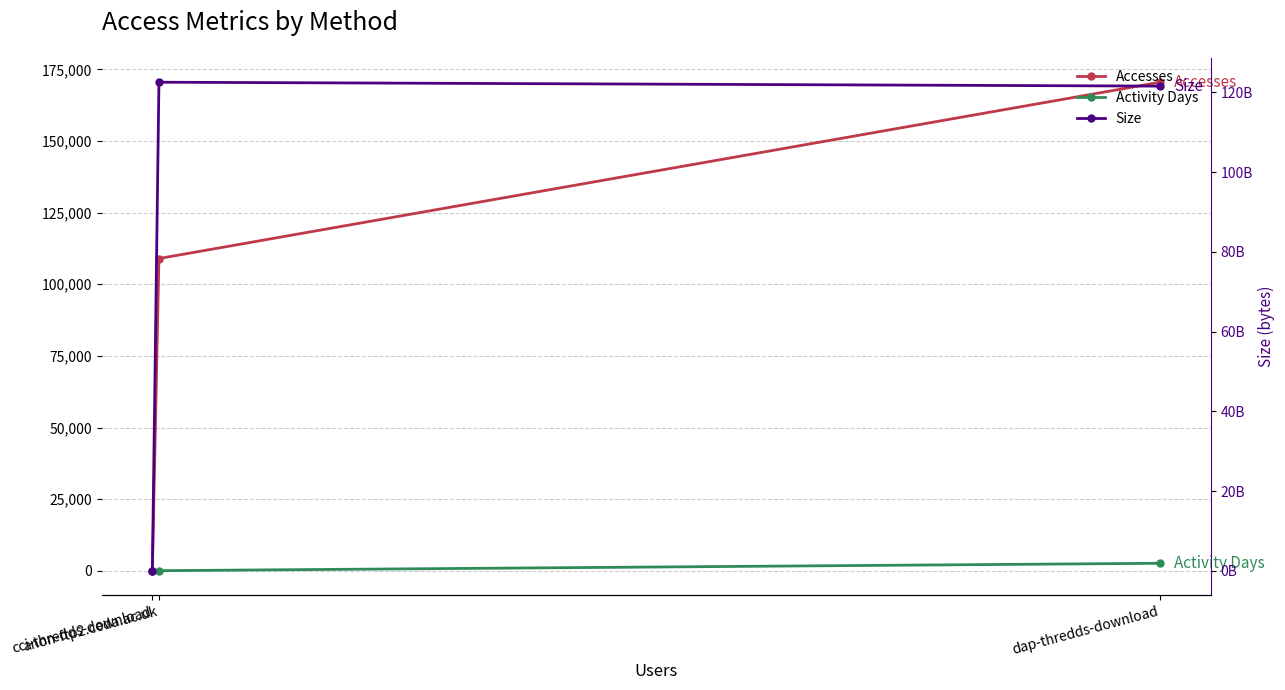

Does the chart display data point markers on the line(s)?

Yes